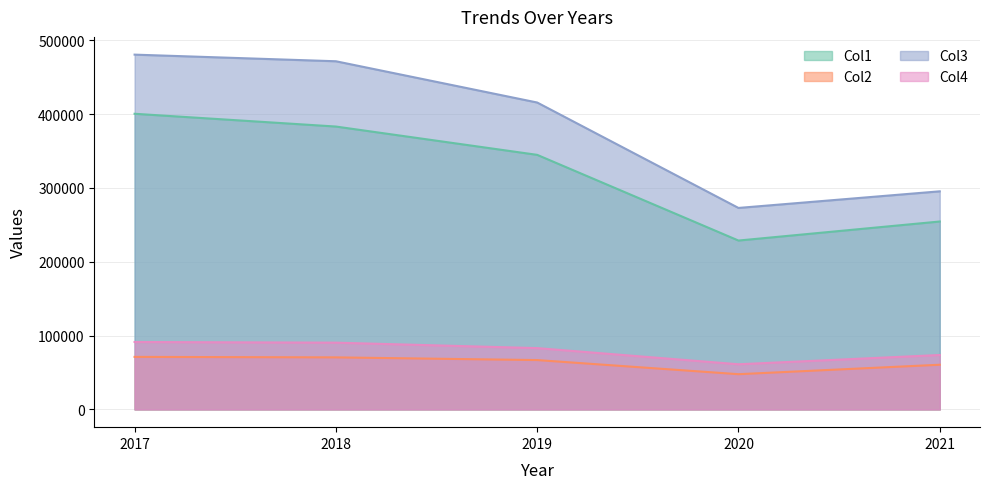

At which category is the sum across all series the highest?

2017